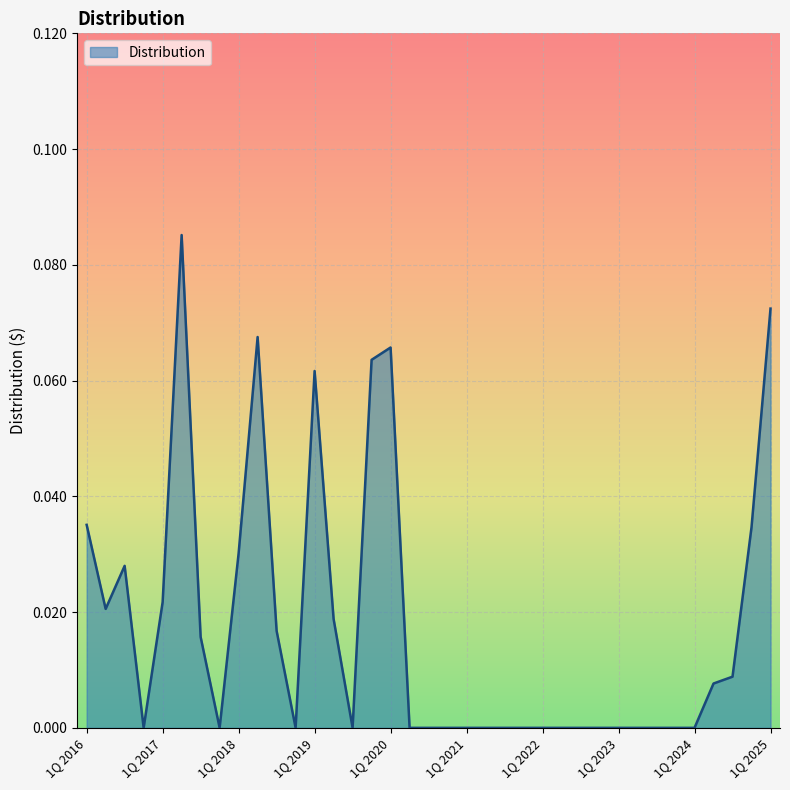

What is the maximum value shown in the chart?

0.1